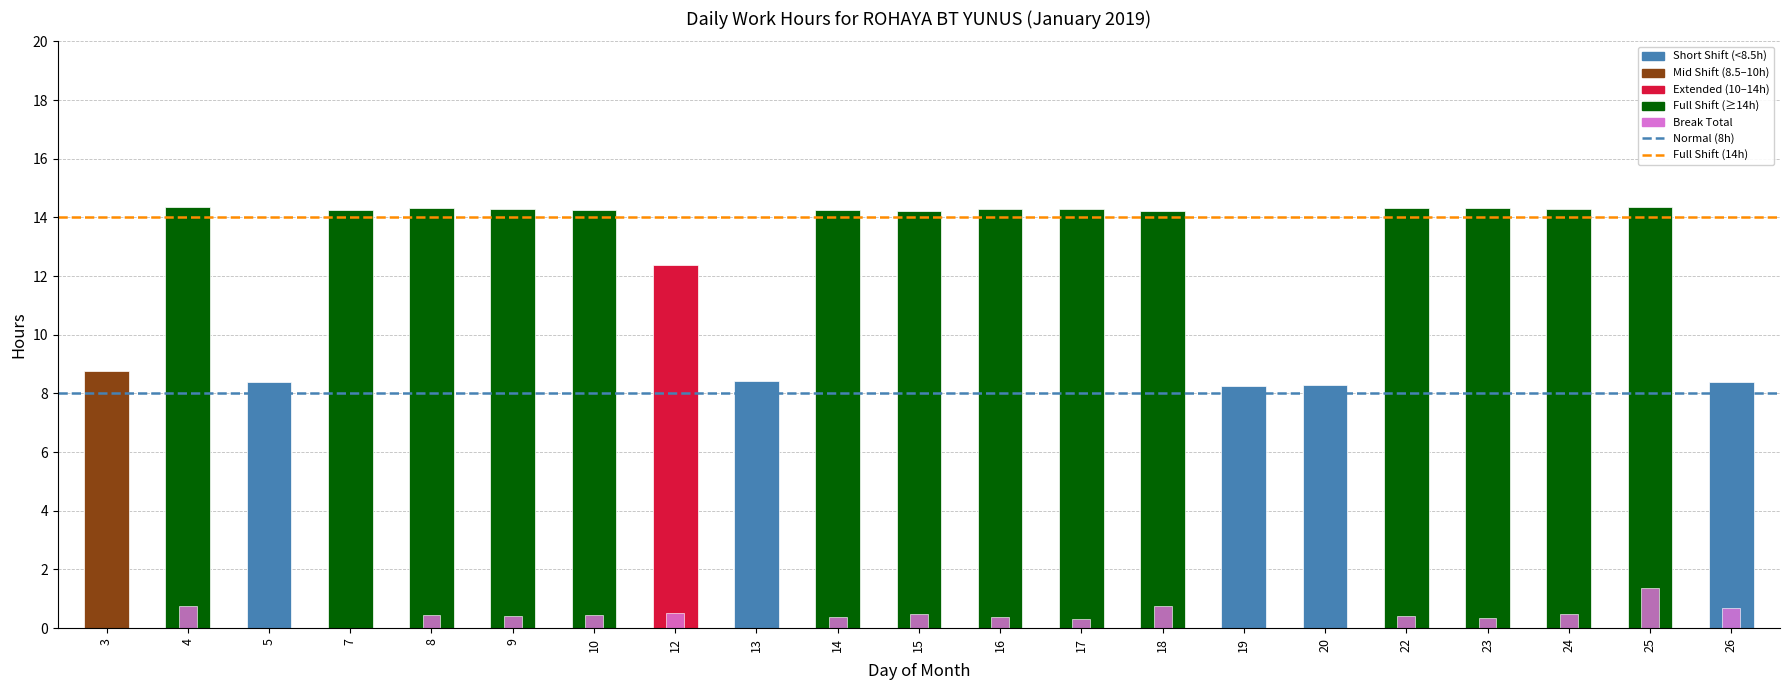

What is the minimum value for Hours Worked?

8.2